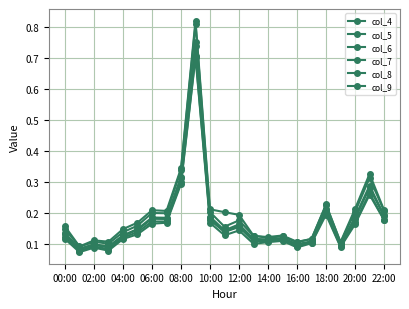

How many categories are shown in the chart?

23